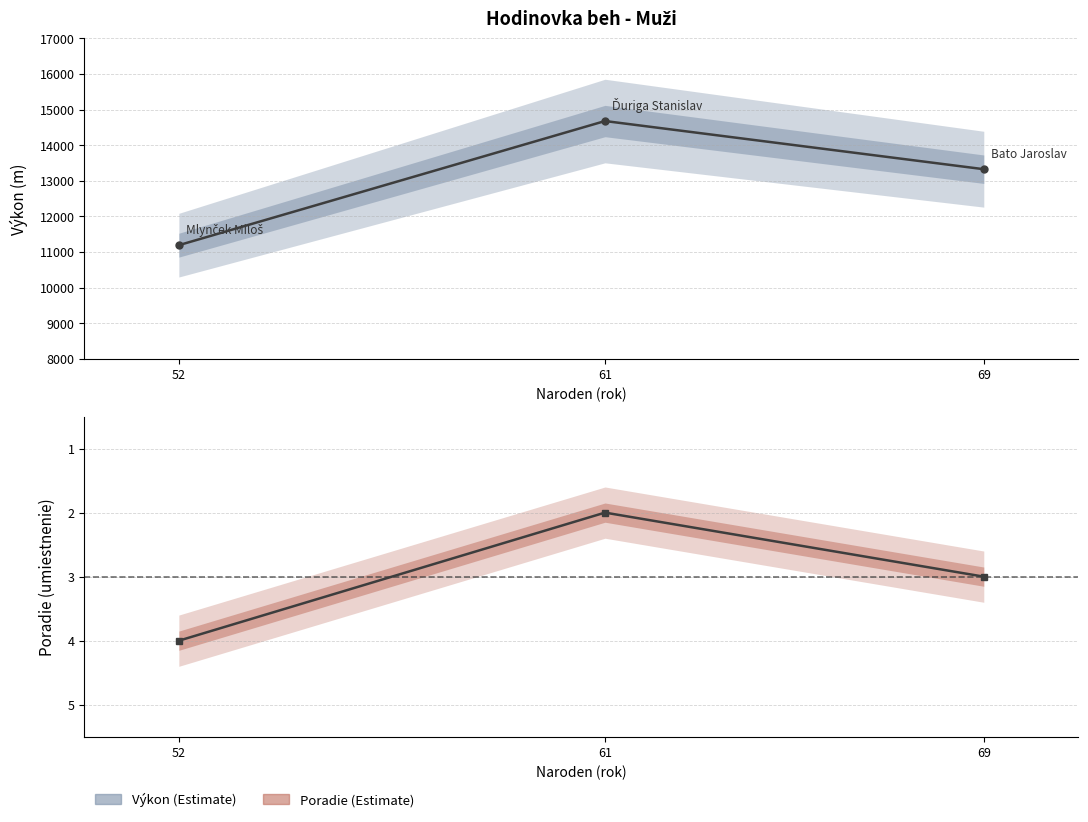

Is it true that Výkon equals 22498 at 61?

False